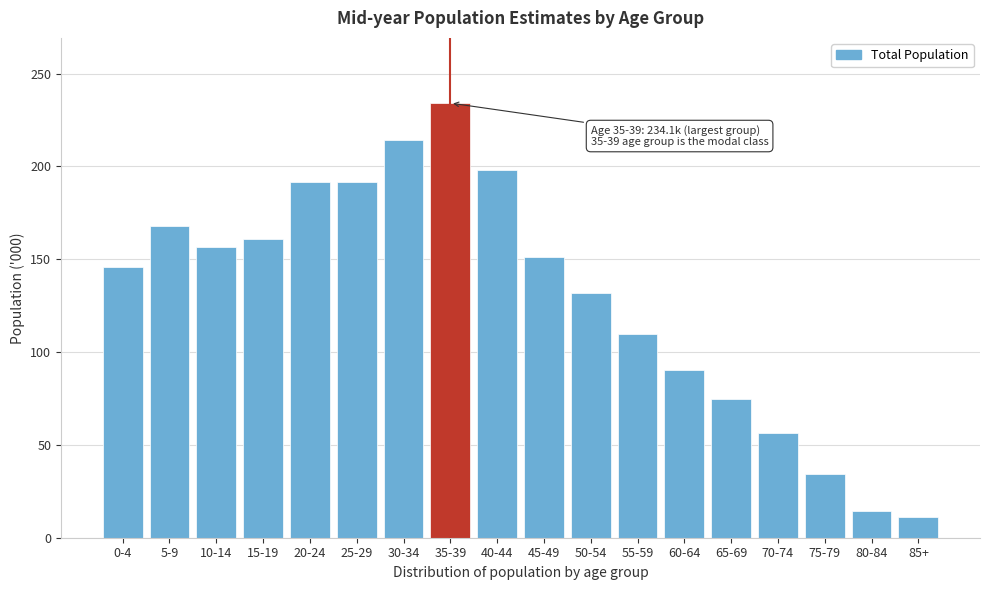

Read the value at 85+.

11.0